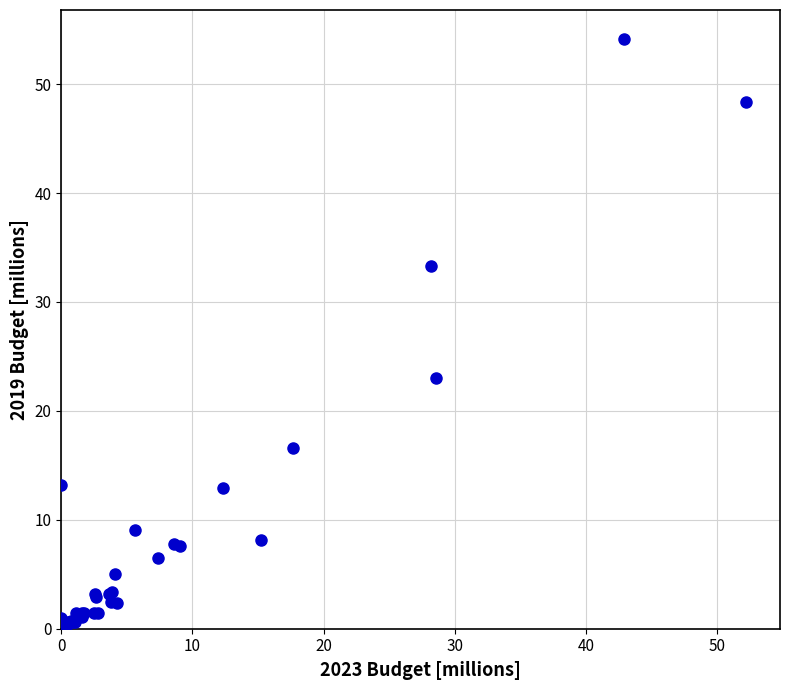

What Y value in the scatter plot is closest to 27?

23.0